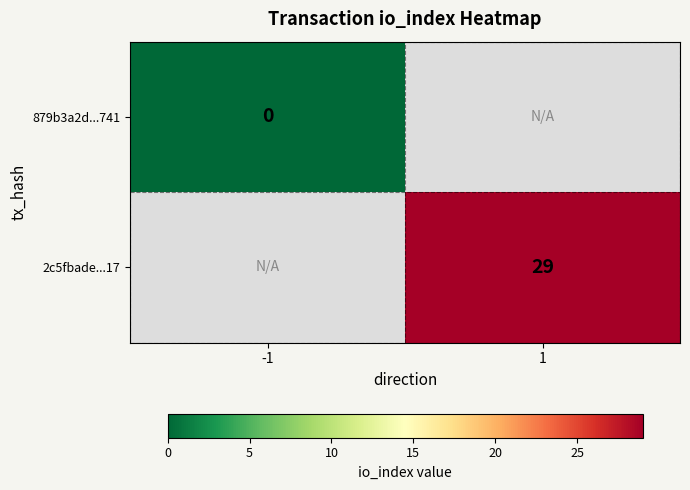

True or false: 2c5fbade...17 has a value of 45 at 1.

False